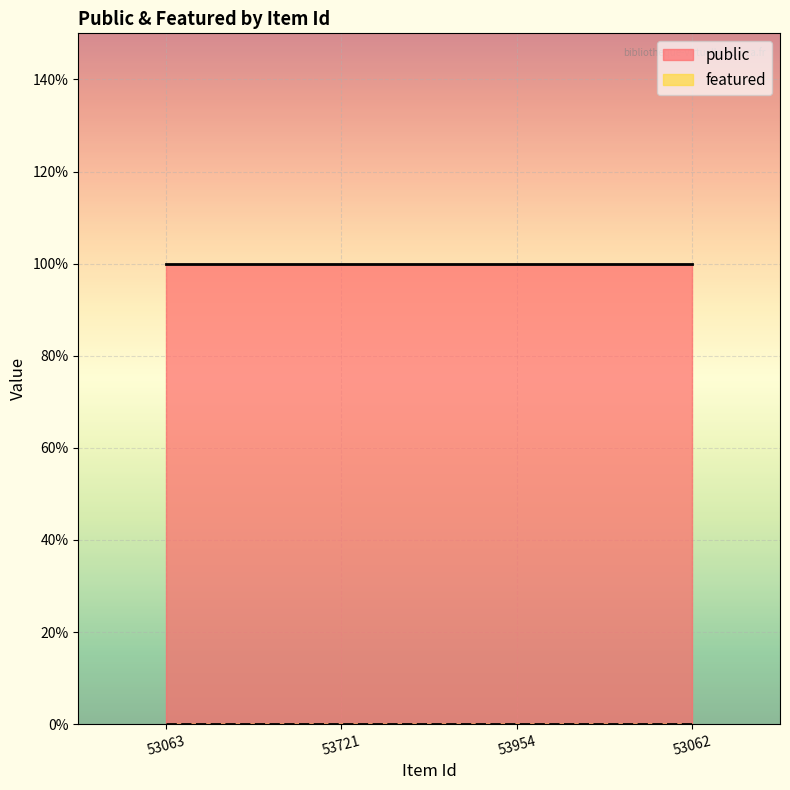

Which label corresponds to the largest value in the chart?

53063